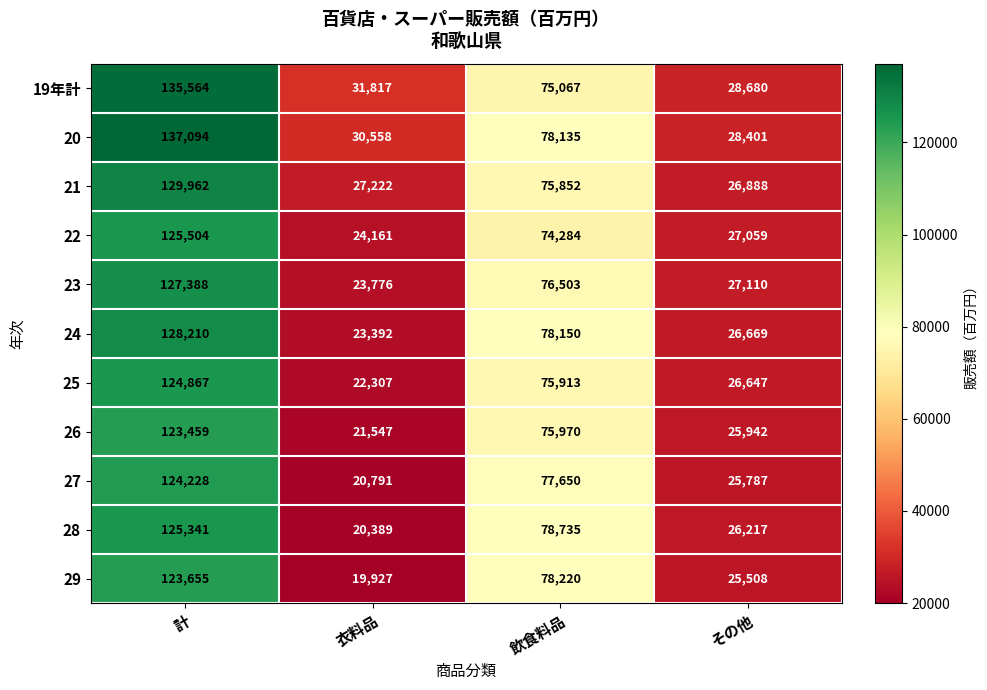

What is the difference between the highest and lowest values at 計?

13635